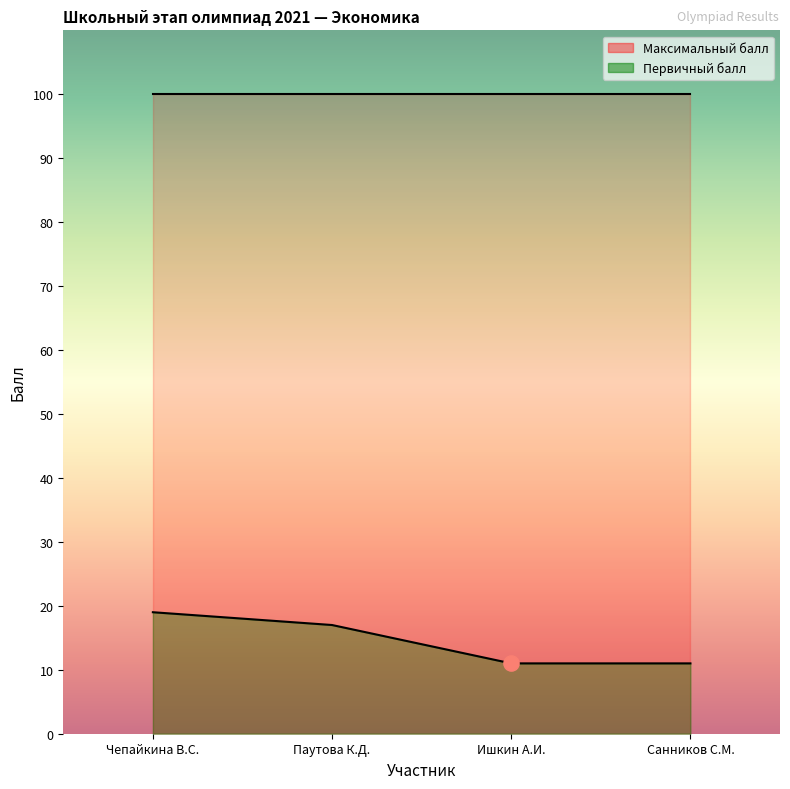

What is the change in value from Паутова К.Д. to Ишкин А.И.?

-6